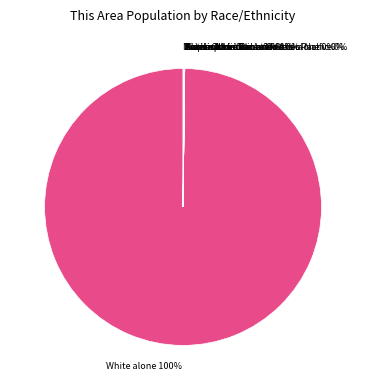

Is there a majority slice in this chart?

Yes